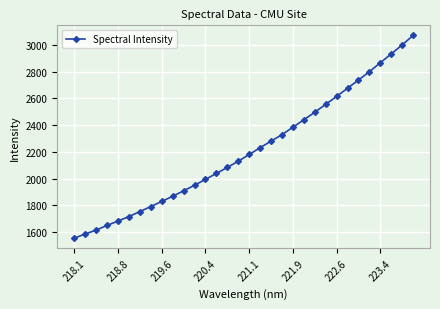

Does the chart display data point markers on the line(s)?

Yes